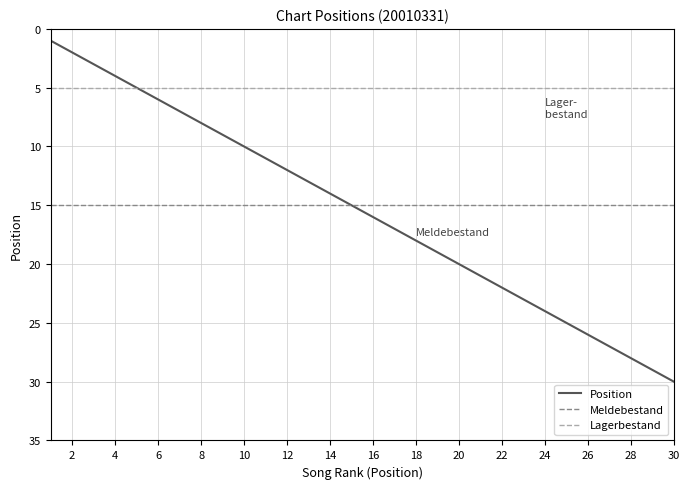

How many data points does each series have?

30